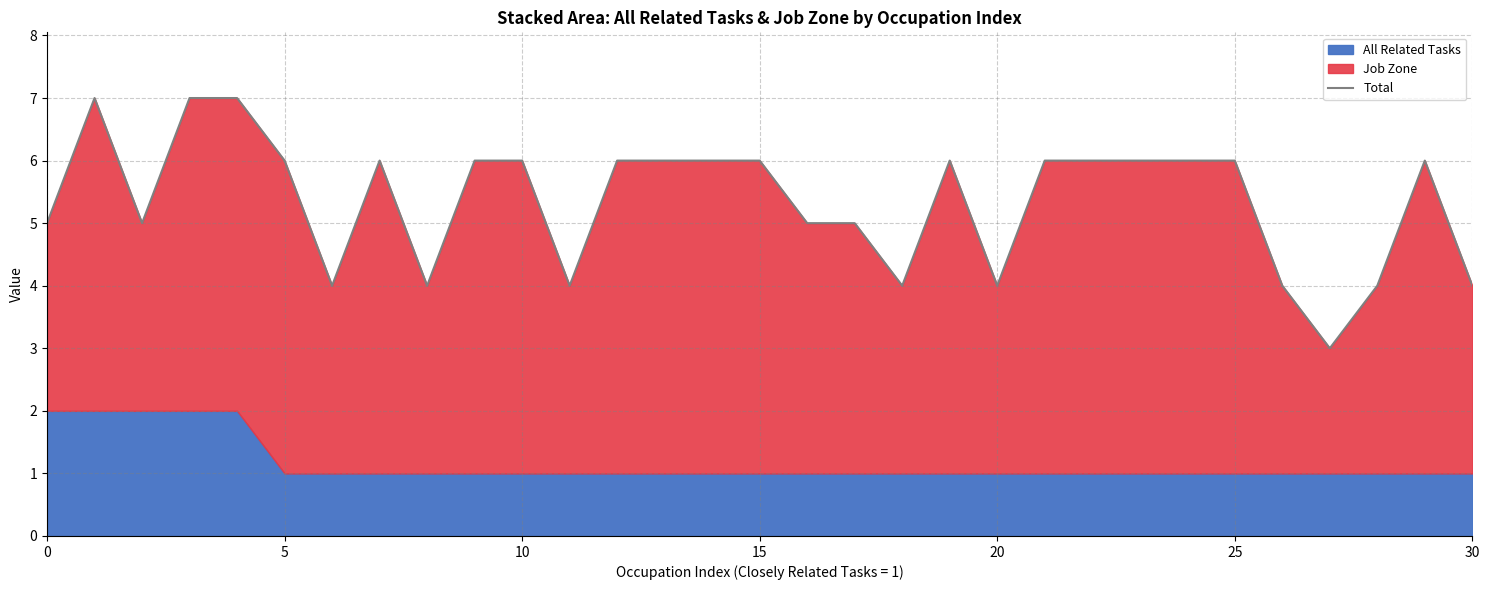

What is the label of the 12th point from the left?

11